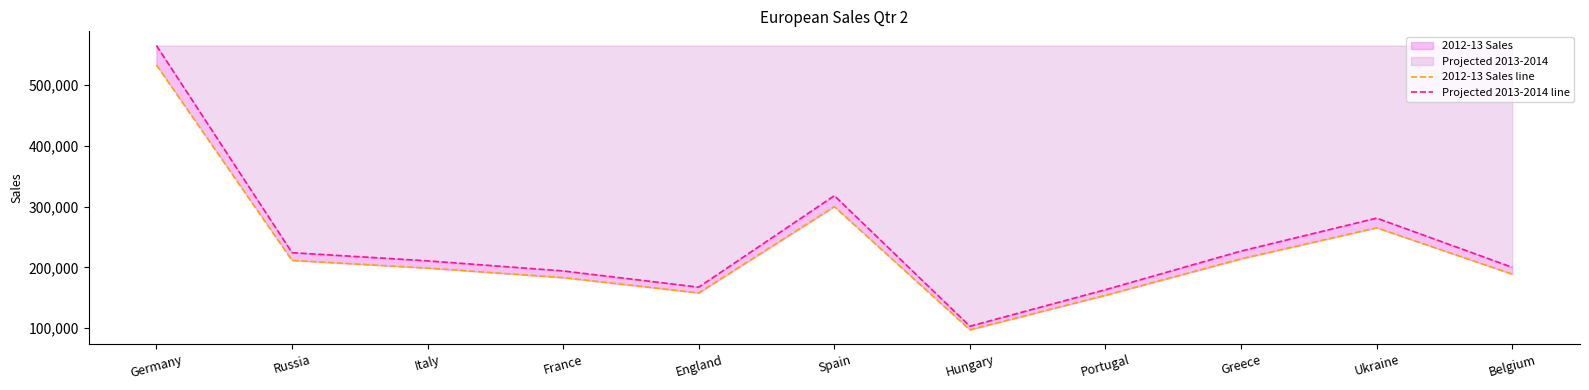

What is the average value of the Projected 2013-2014 line series?

241193.1